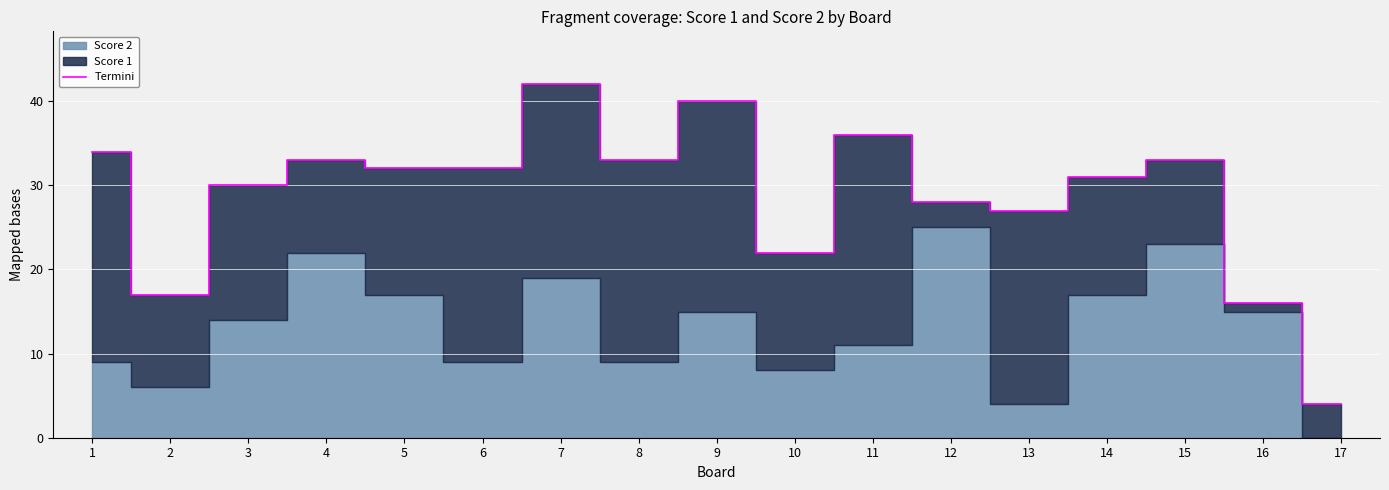

Reading right to left, transcribe all the data shown in this chart.

17=4	16=16	15=33	14=31	13=27	12=28	11=36	10=22	9=40	8=33	7=42	6=32	5=32	4=33	3=30	2=17	1=34